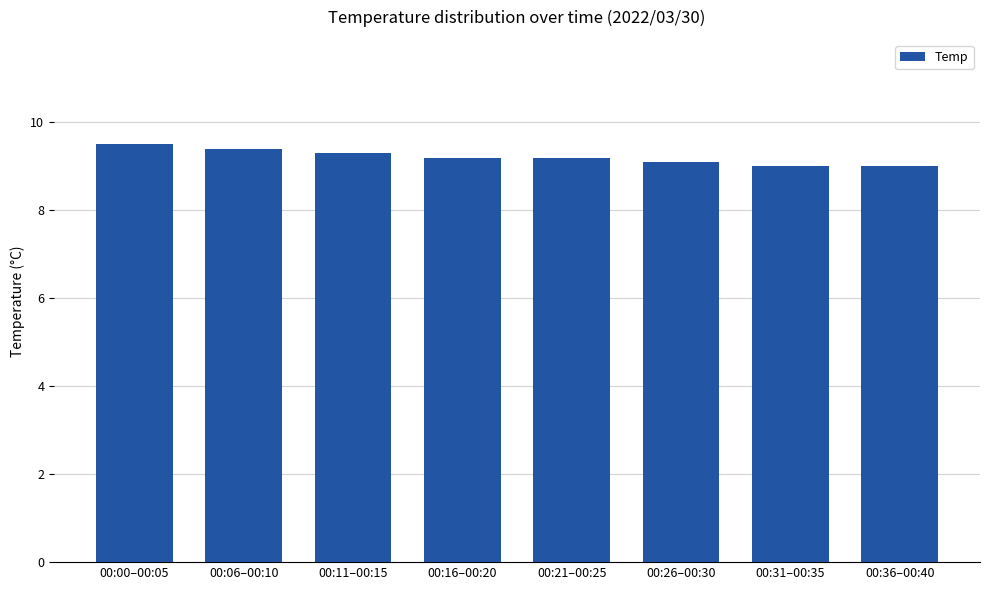

True or false: the data shows 5.9 at 00:11–00:15.

False